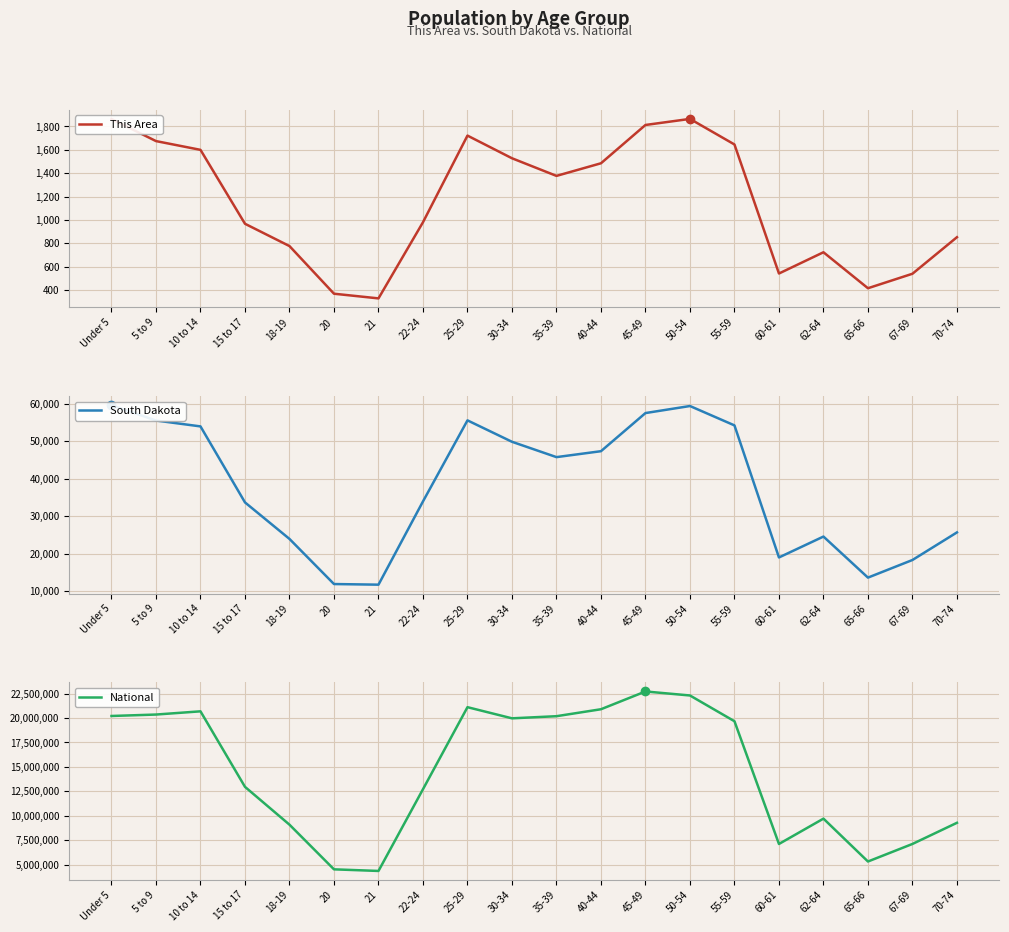

The value of National at 40-44 is 20890964. True or false?

True